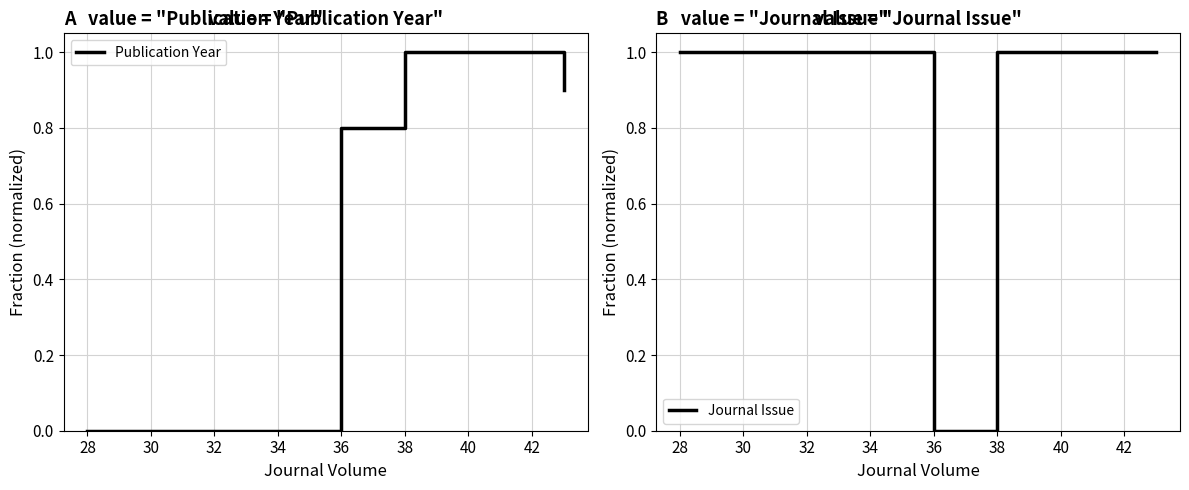

Which series has the largest total across all categories?

Journal Issue